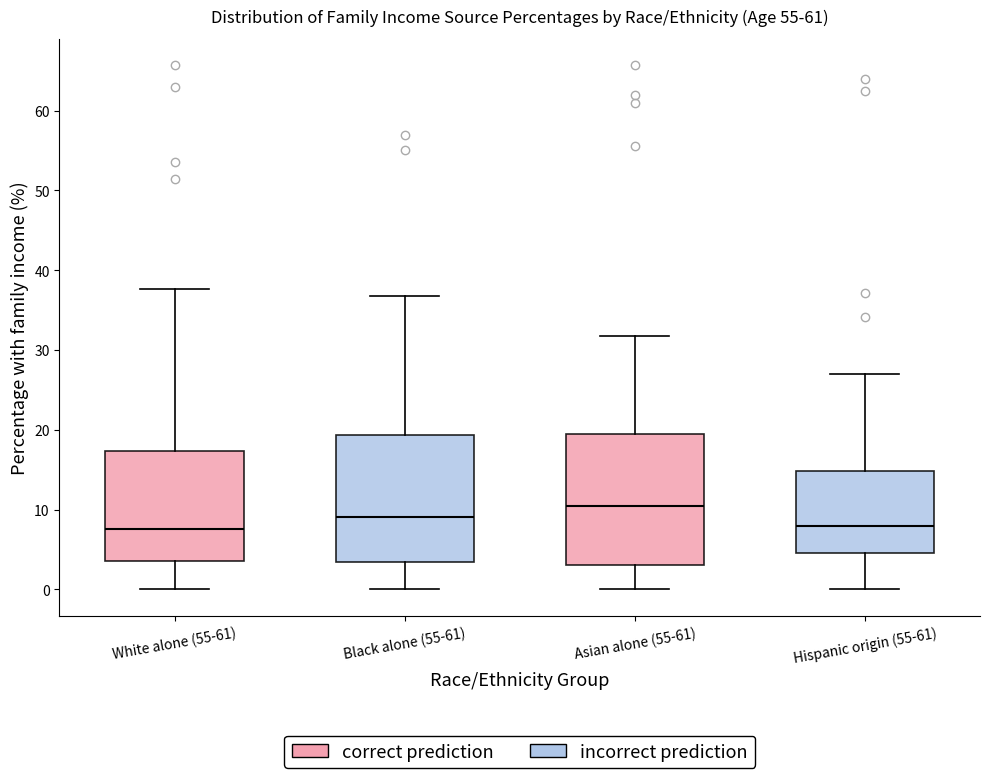

Reading left to right, transcribe this box plot: for each box, give where its median line is, the range the box spans, and where its two whiskers end, as read against the y-axis. The values are not printed on the chart, so give them approximately, as read against the axis.

White alone (55-61): median 8, box 4 to 17, whiskers 0 to 38
Black alone (55-61): median 9, box 3 to 19, whiskers 0 to 37
Asian alone (55-61): median 10, box 3 to 20, whiskers 0 to 32
Hispanic origin (55-61): median 8, box 5 to 15, whiskers 0 to 27